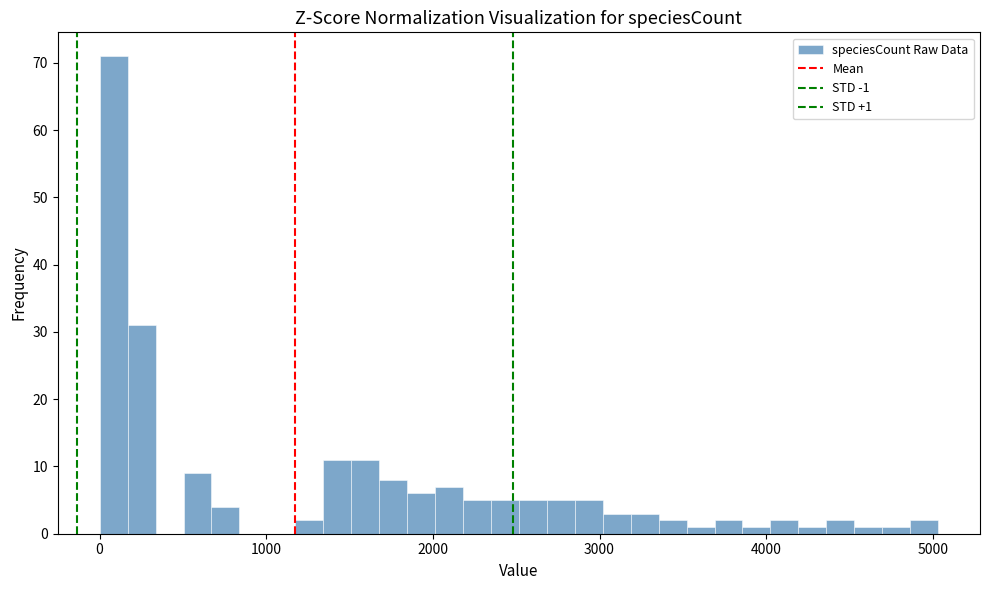

Read against the x-axis, roughly where is the centre of the tallest bar?

100